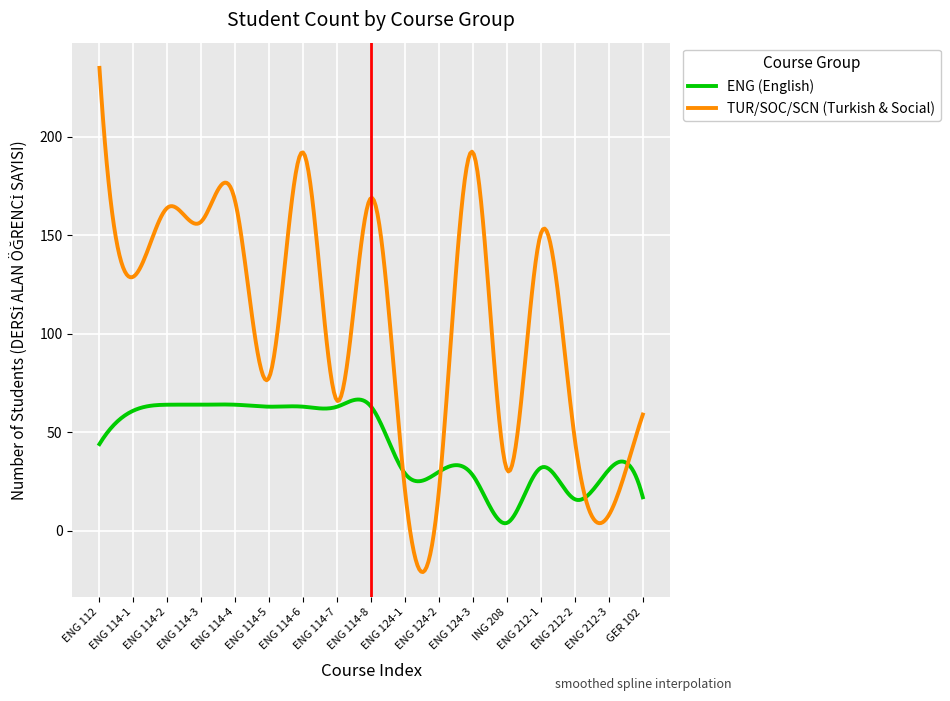

List the series in order of their peak value, highest first.

TUR/SOC/SCN (Turkish & Social), ENG (English)